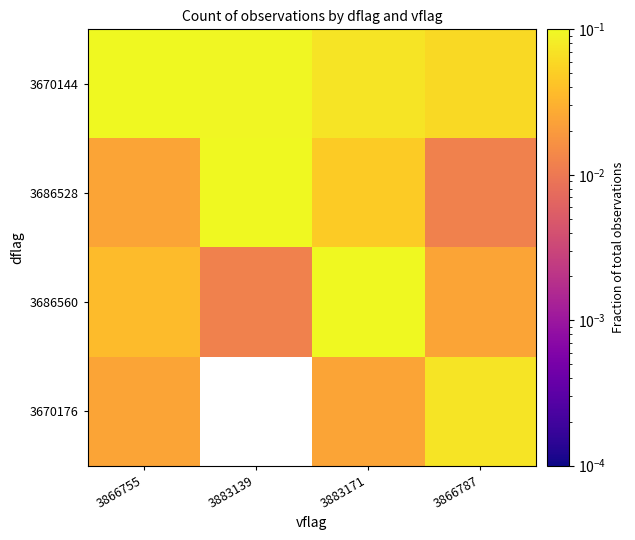

The value of 3670144 at 3883171 is 0.1. True or false?

True